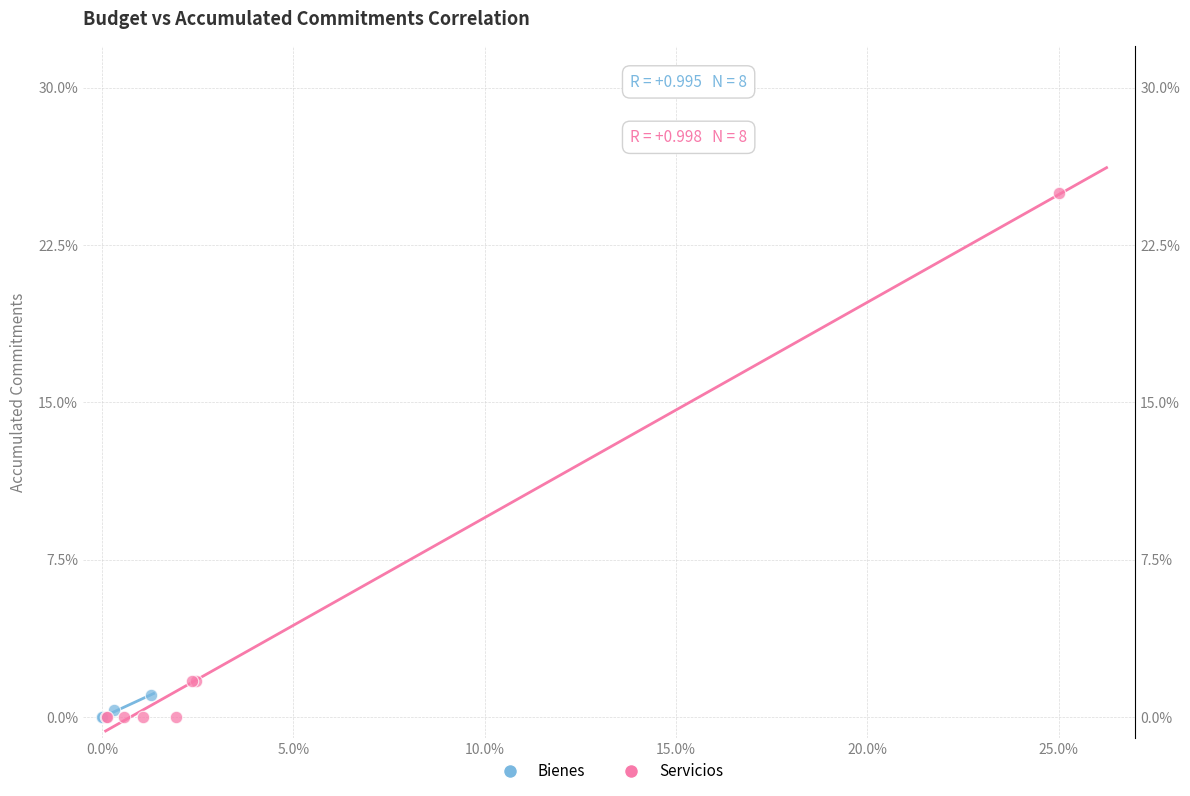

Which series has the largest Y range (max minus min)?

Servicios